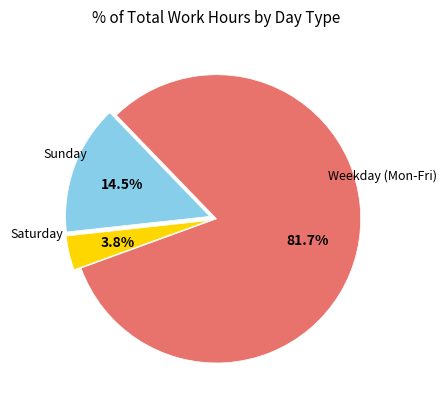

Is there a majority slice in this chart?

Yes